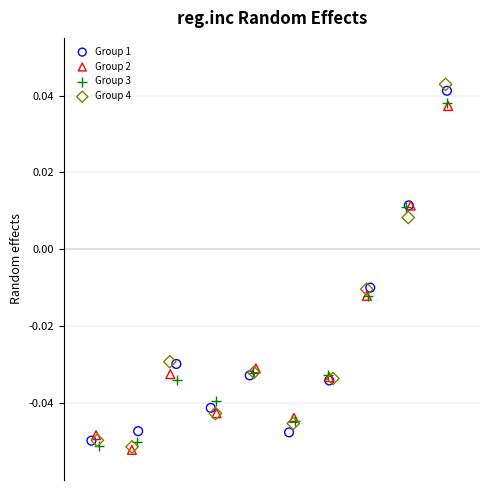

What are all the series names shown in the legend?

Group 1, Group 2, Group 3, Group 4